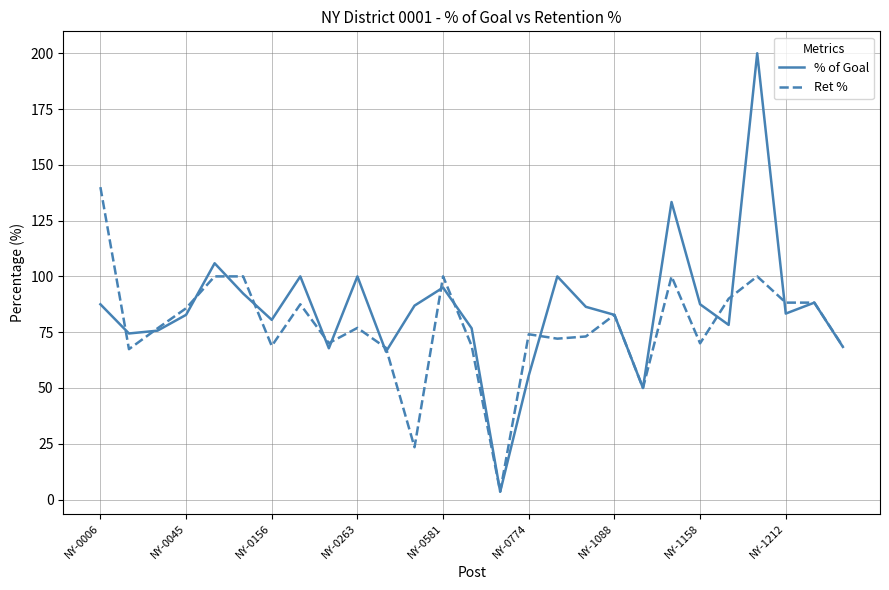

List the series in order of their peak value, lowest first.

Ret %, % of Goal